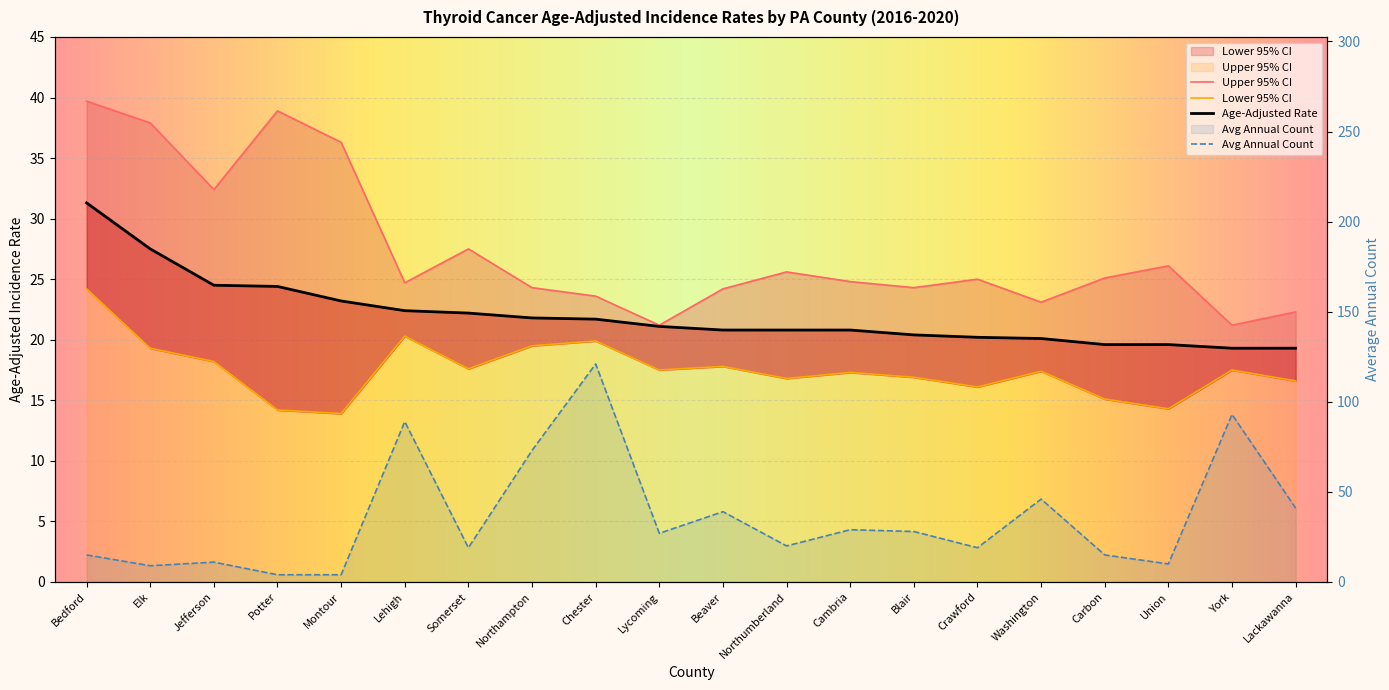

Which category has the highest value across all series?

Chester